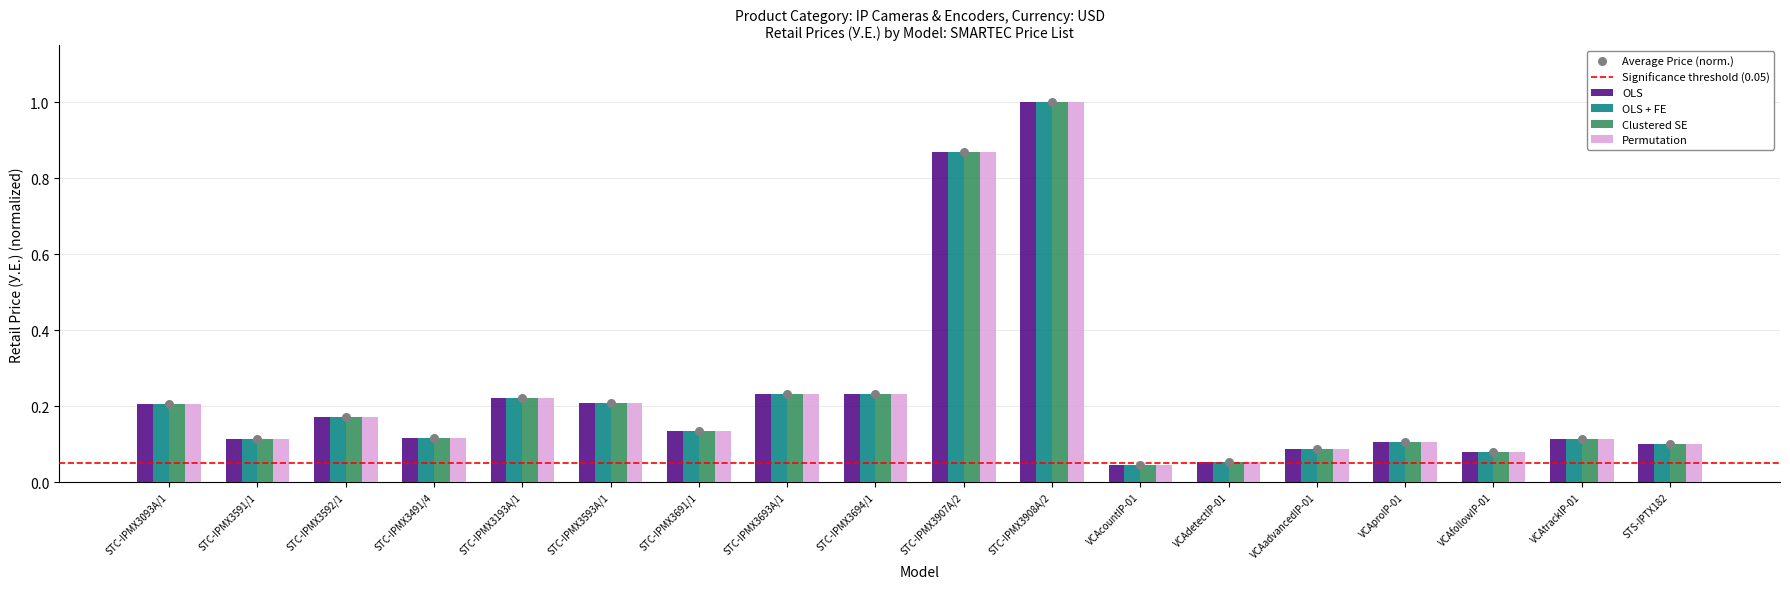

Which series reaches the maximum Y coordinate?

OLS